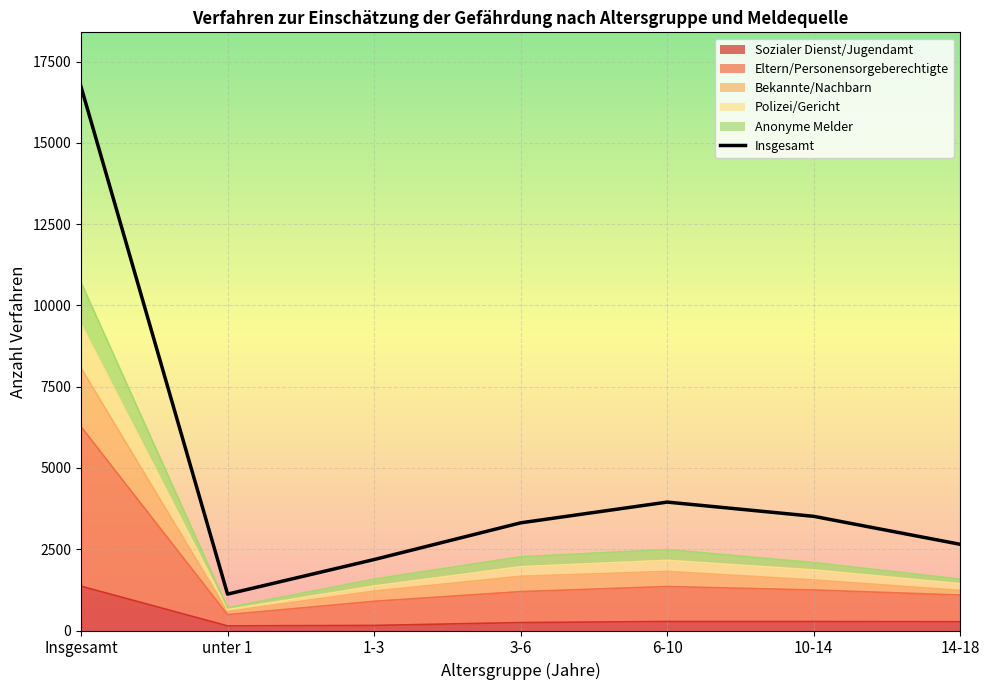

The Sozialer Dienst/Jugendamt series shows 277 at 6-10. True or false?

True